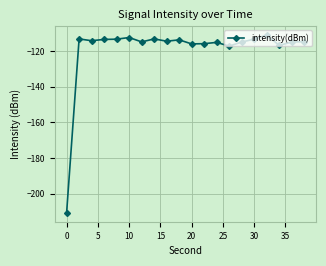

What is the sum of all values?

-2383.0